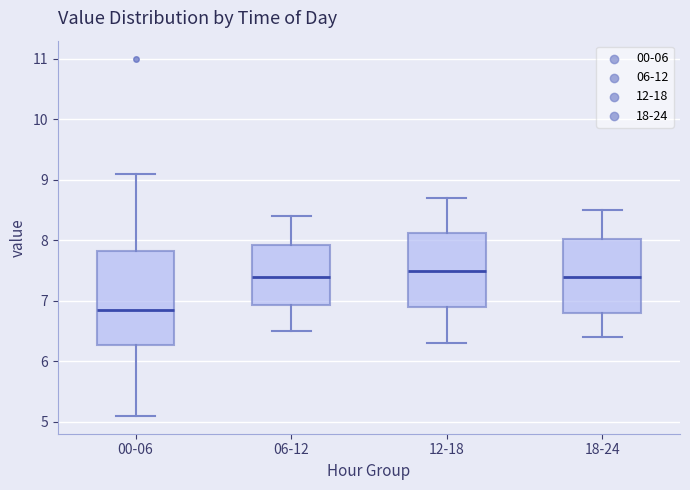

Where does the median line of the box for 12-18 sit on the y-axis? The values are not printed on the chart, so give them approximately, as read against the axis.

7.5